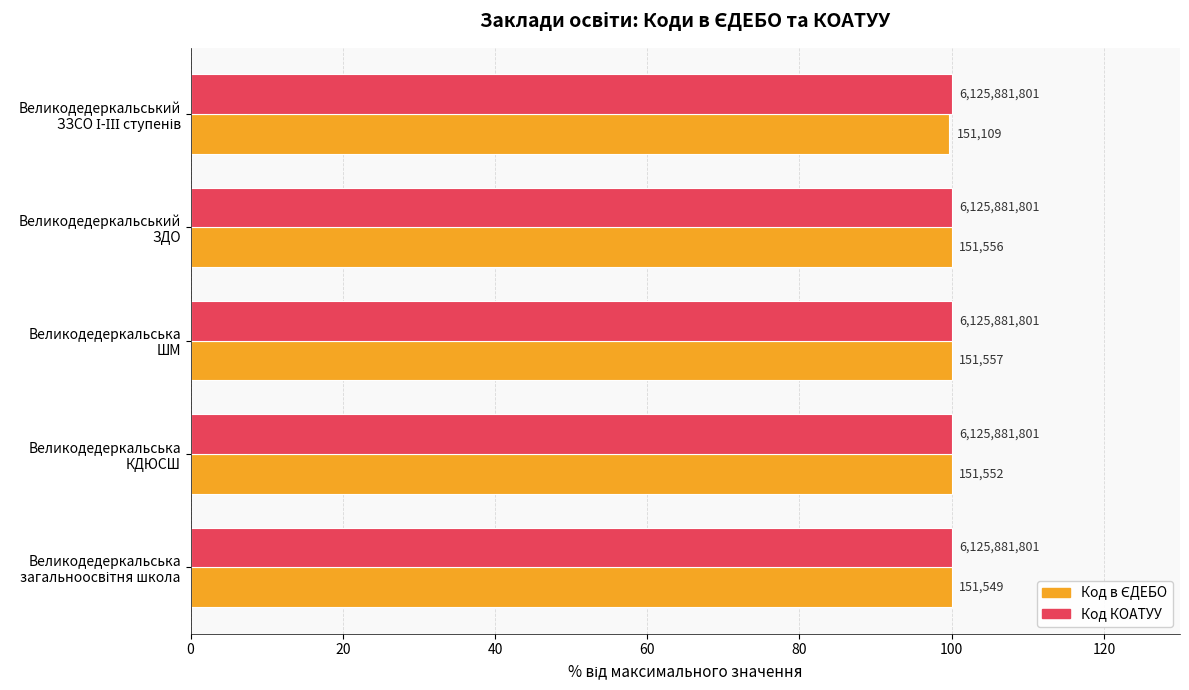

What is the value of the Код в ЄДЕБО bar at the 4th from the left?

100.0